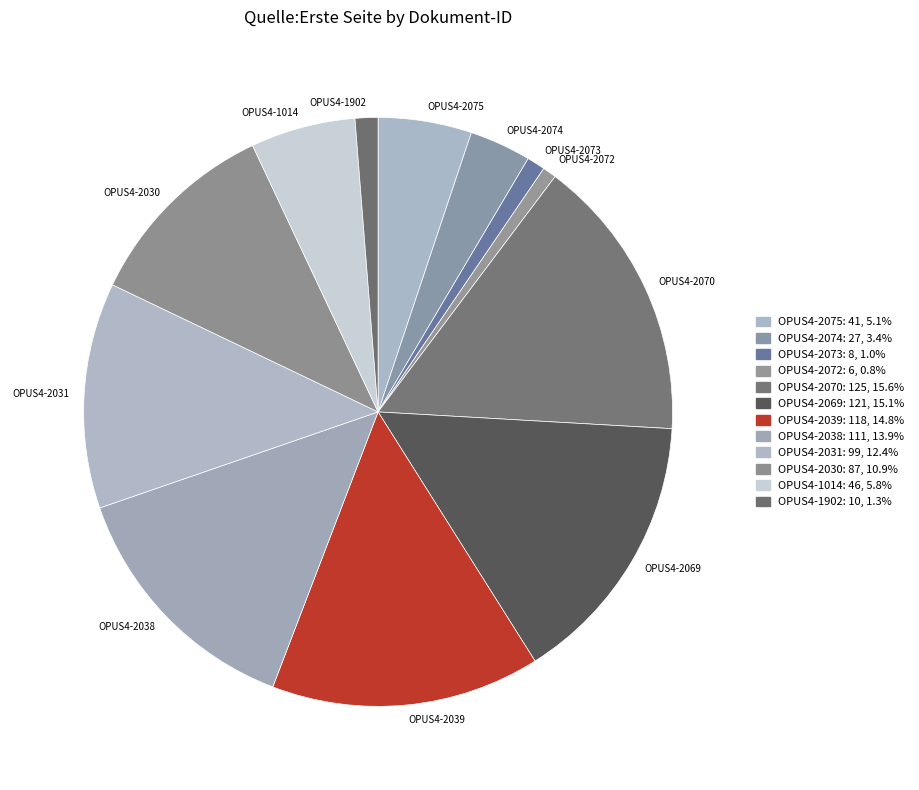

What is the largest slice in the pie chart?

OPUS4-2070